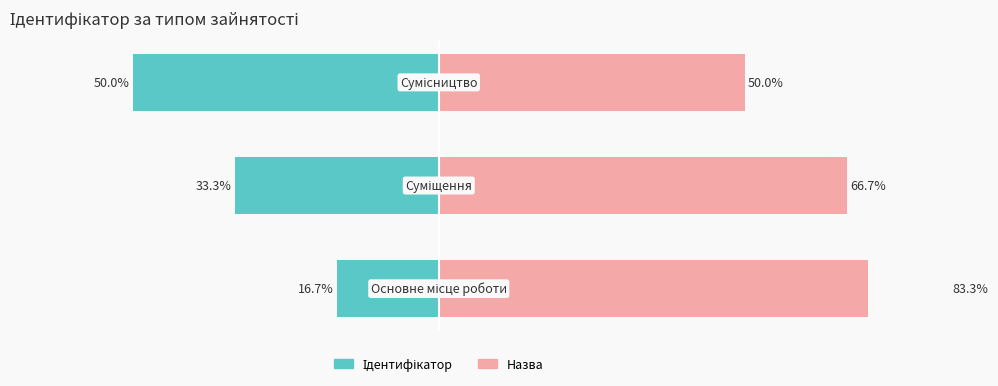

Count the number of categories in the chart.

3